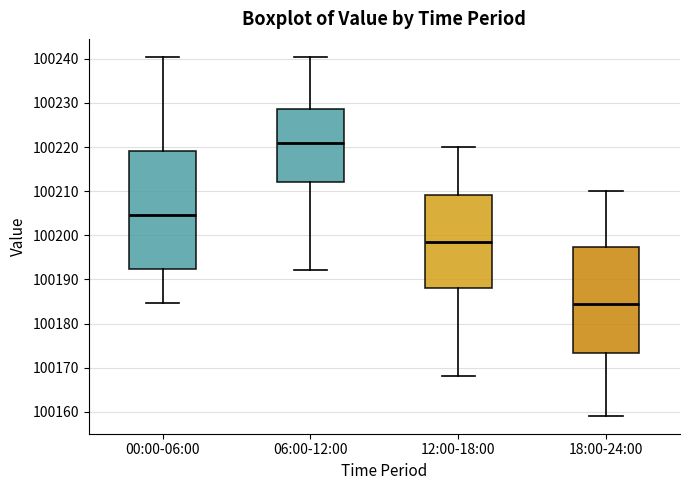

Which box is the tallest, from its lower edge to its upper edge?

00:00-06:00